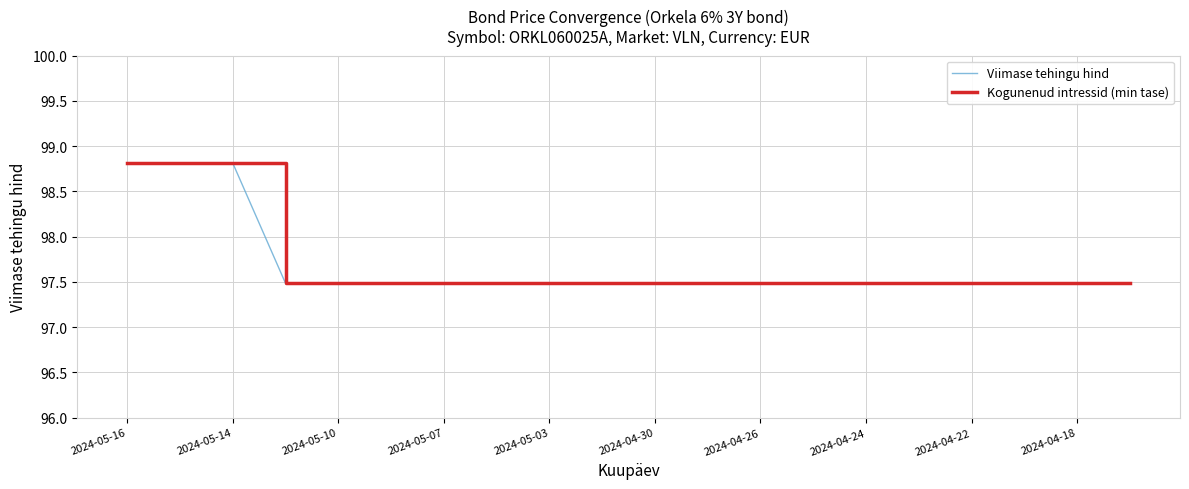

True or false: Viimase tehingu hind and Kogunenud intressid (min tase) cross at least once.

False